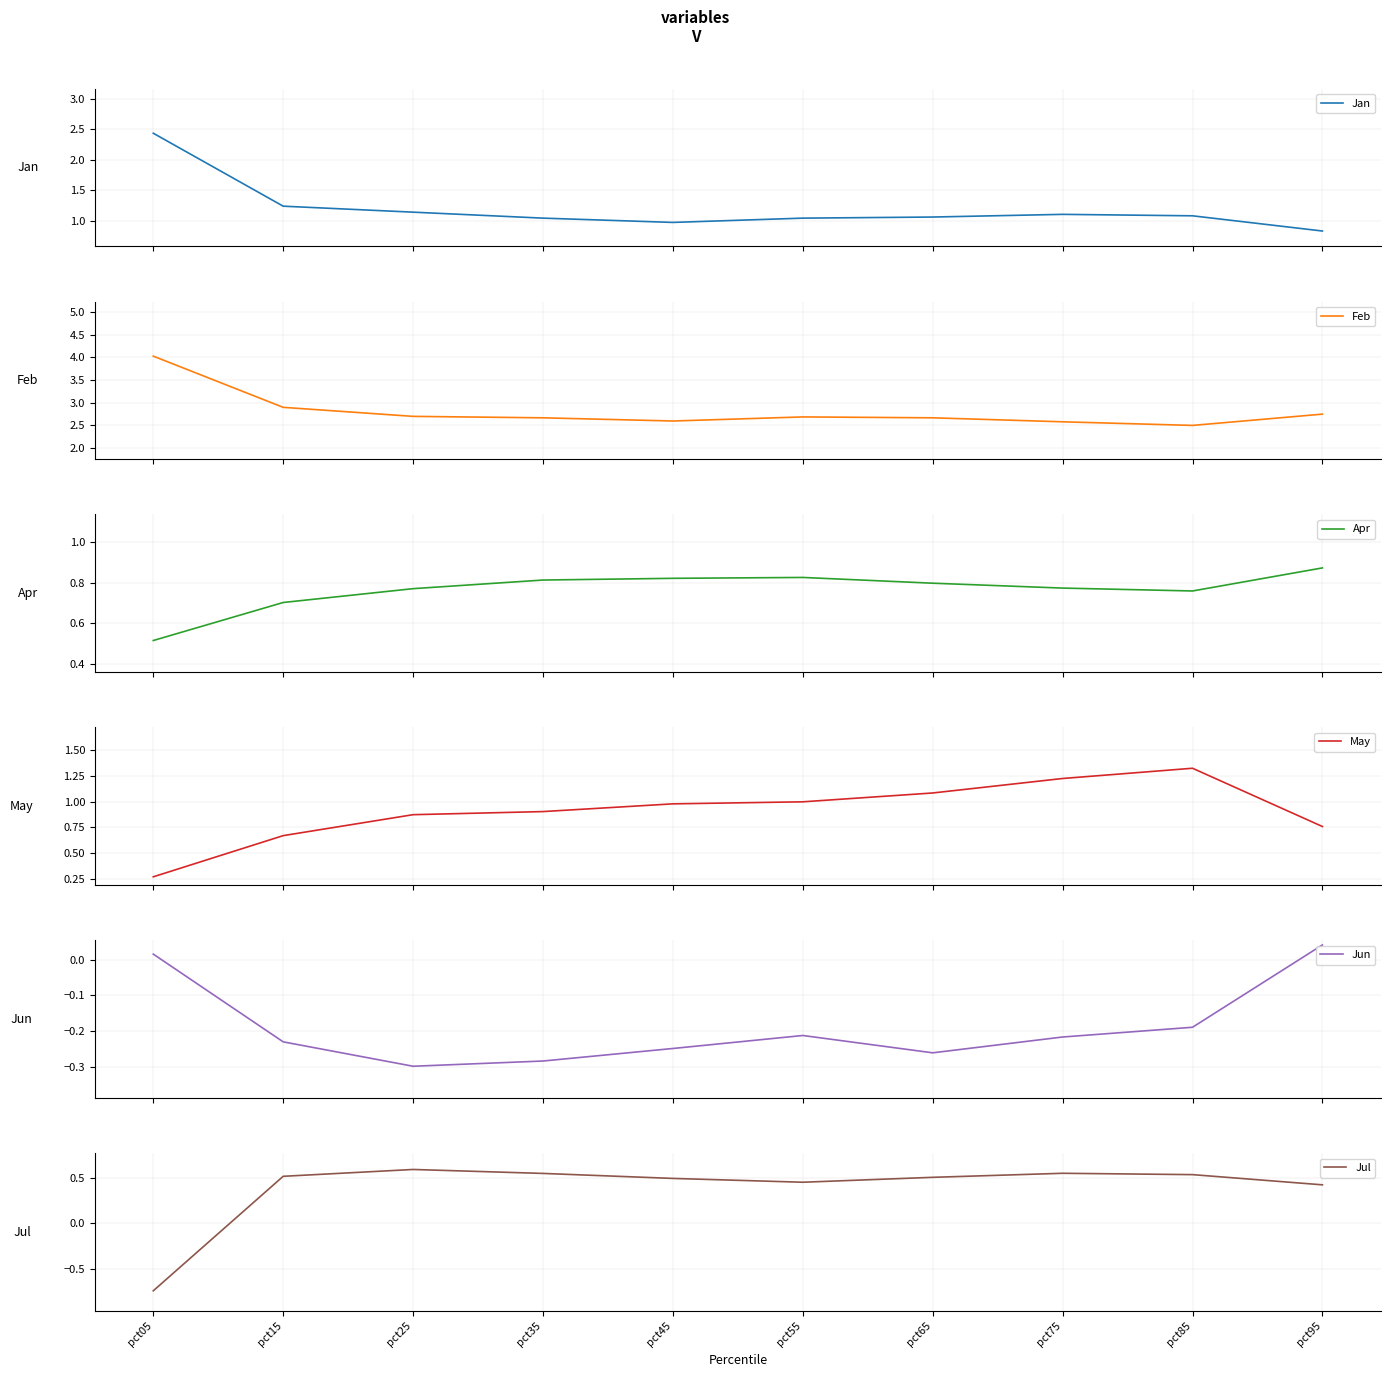

At which label is Jan closest to 1?

pct45